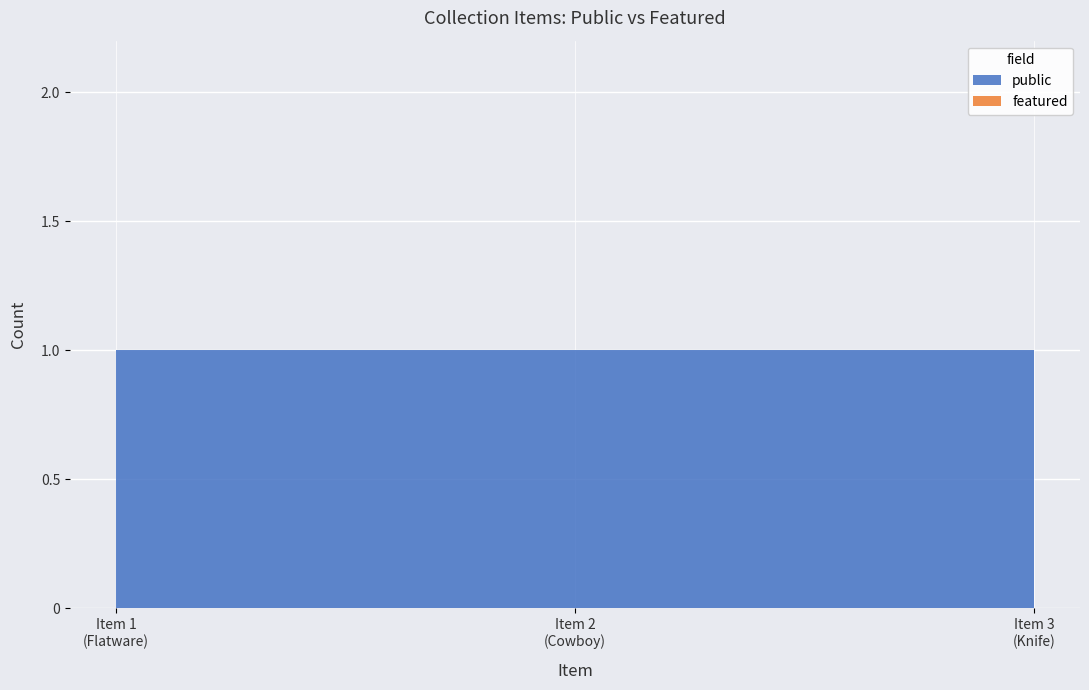

Reading left to right, list all the values displayed in this chart.

public: 1	1	1
featured: 0	0	0